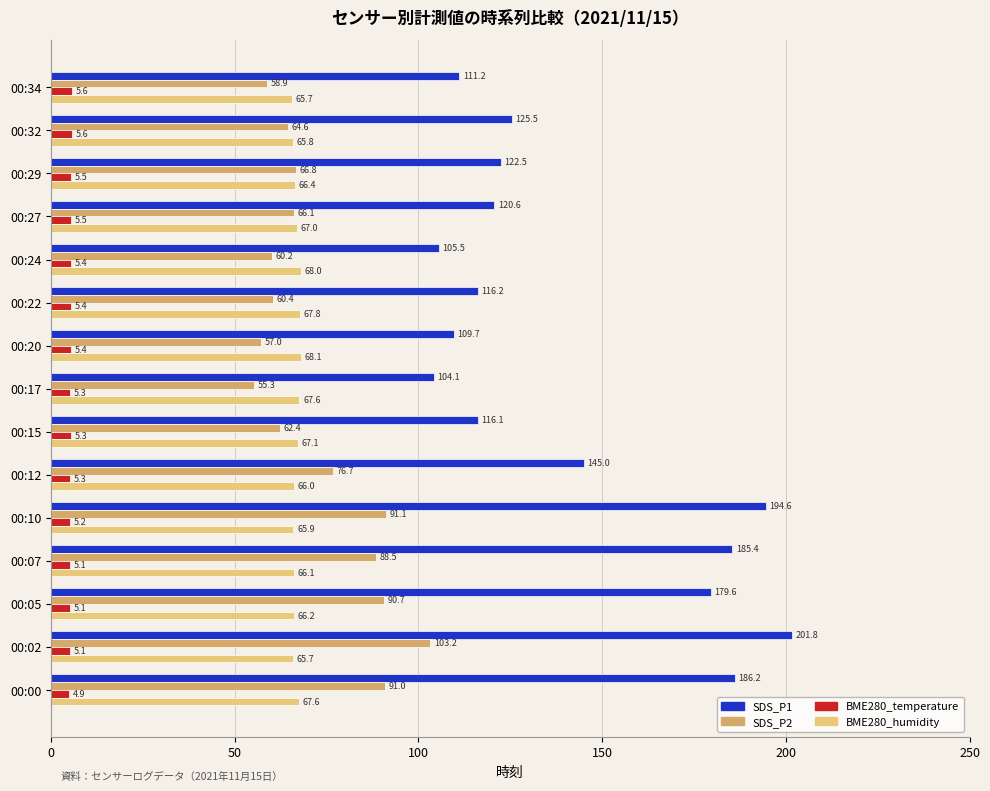

What is the sum of the SDS_P2 values at 00:34 and 00:32?

123.5